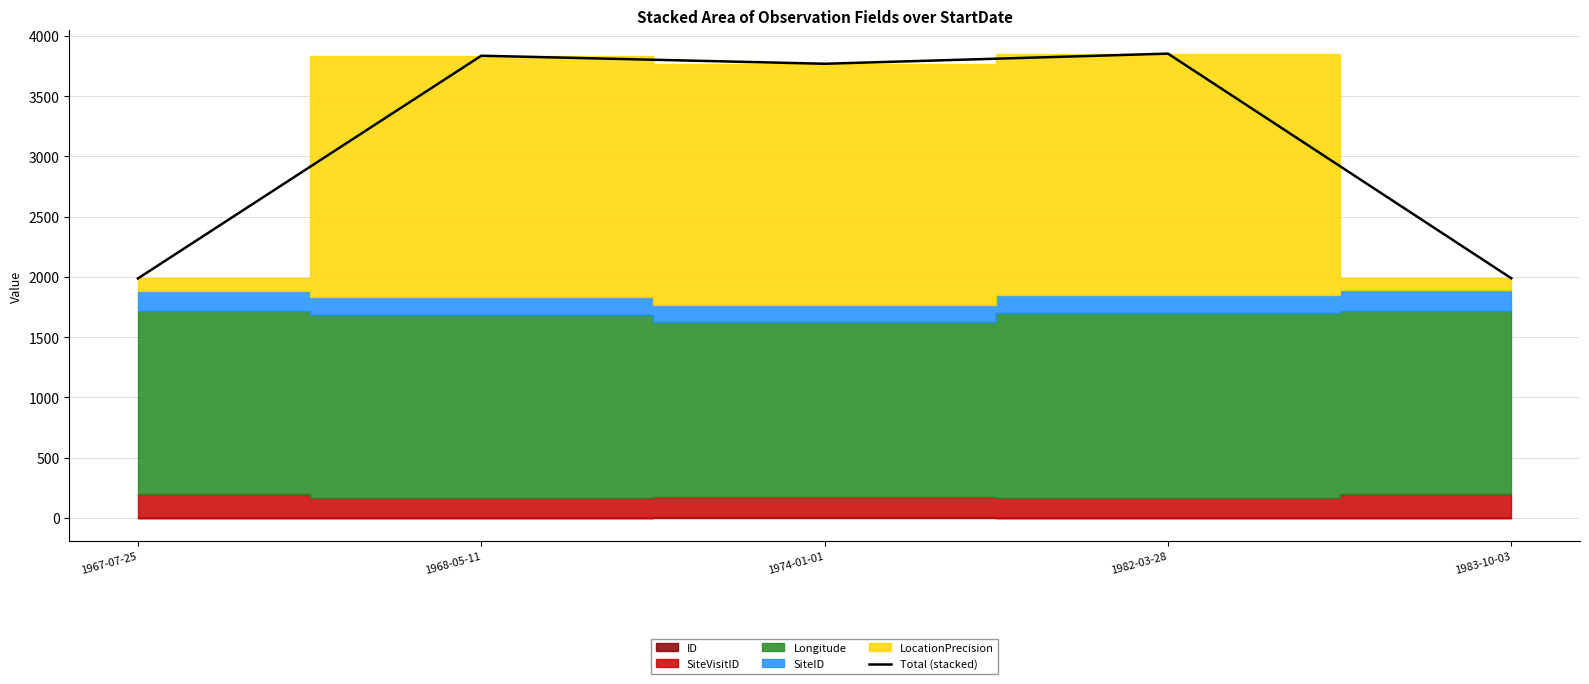

What is the difference between the second highest and minimum values?

1848.2